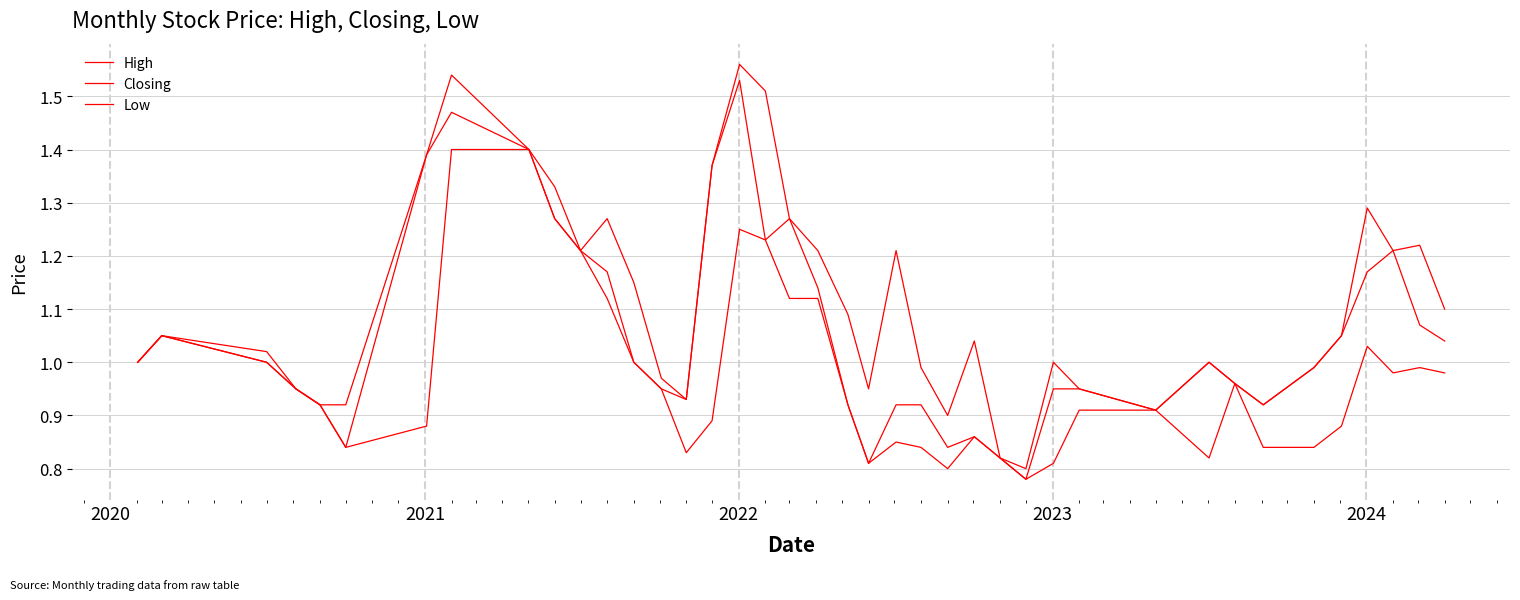

How many lines are shown in the chart?

3